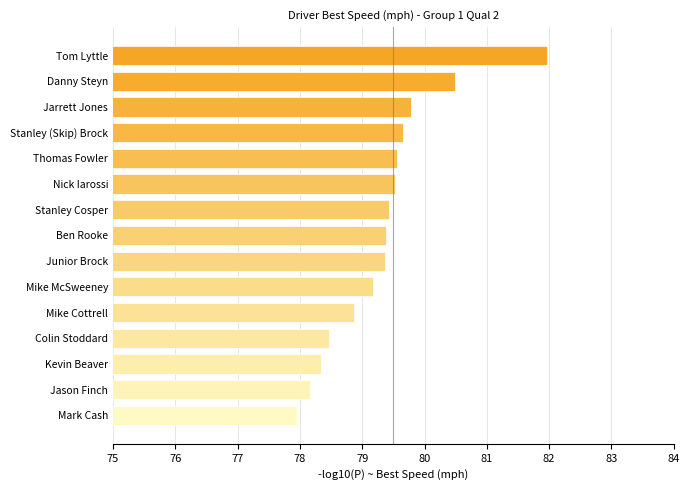

Between Mike McSweeney and Nick Iarossi, which is larger?

Nick Iarossi